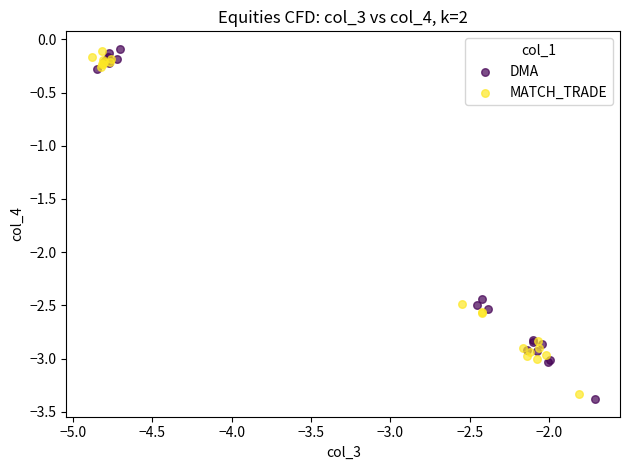

Which series has the largest Y range (max minus min)?

DMA